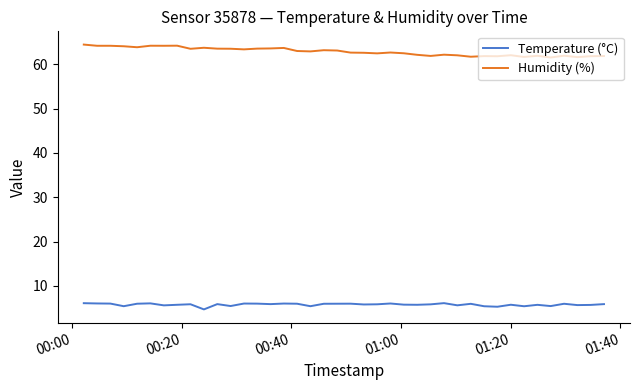

True or false: Humidity (%) and Temperature (°C) intersect in this chart.

False